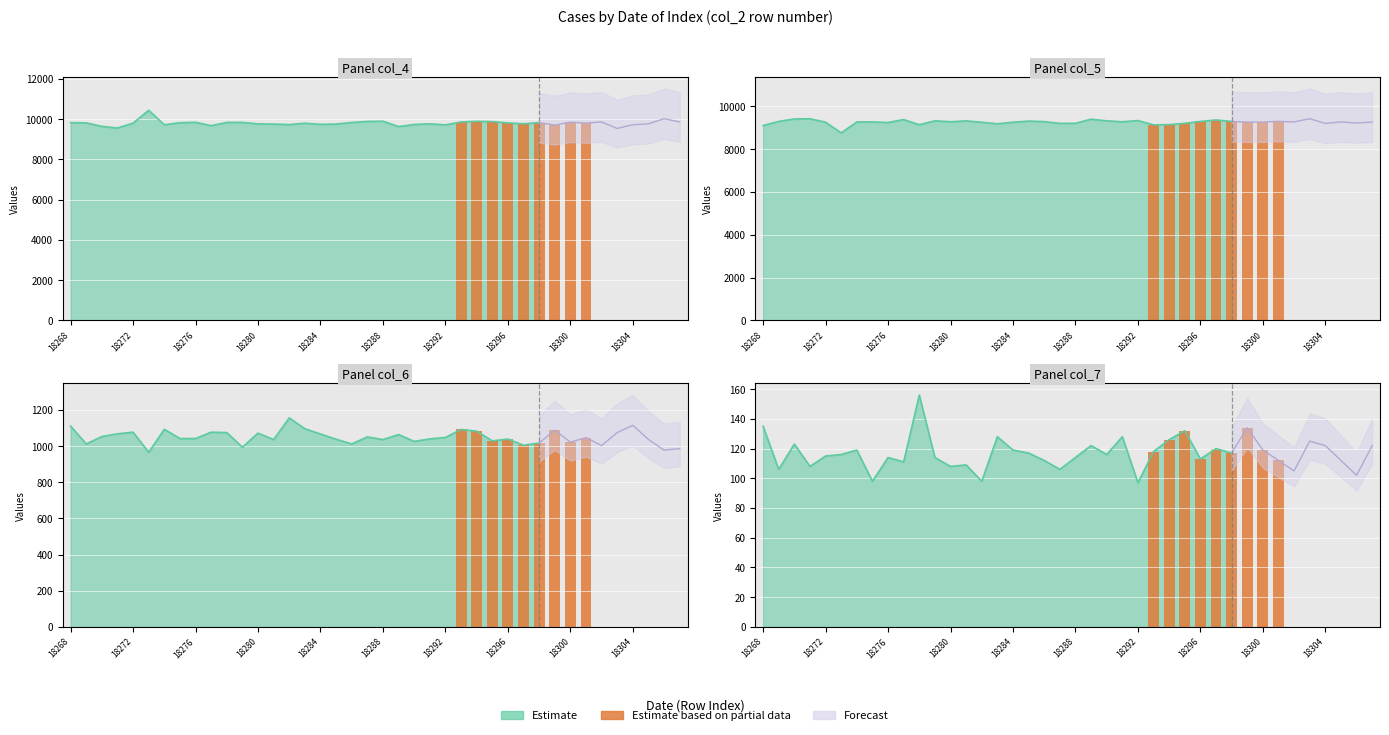

True or false: the data shows 47 at 18280.

False